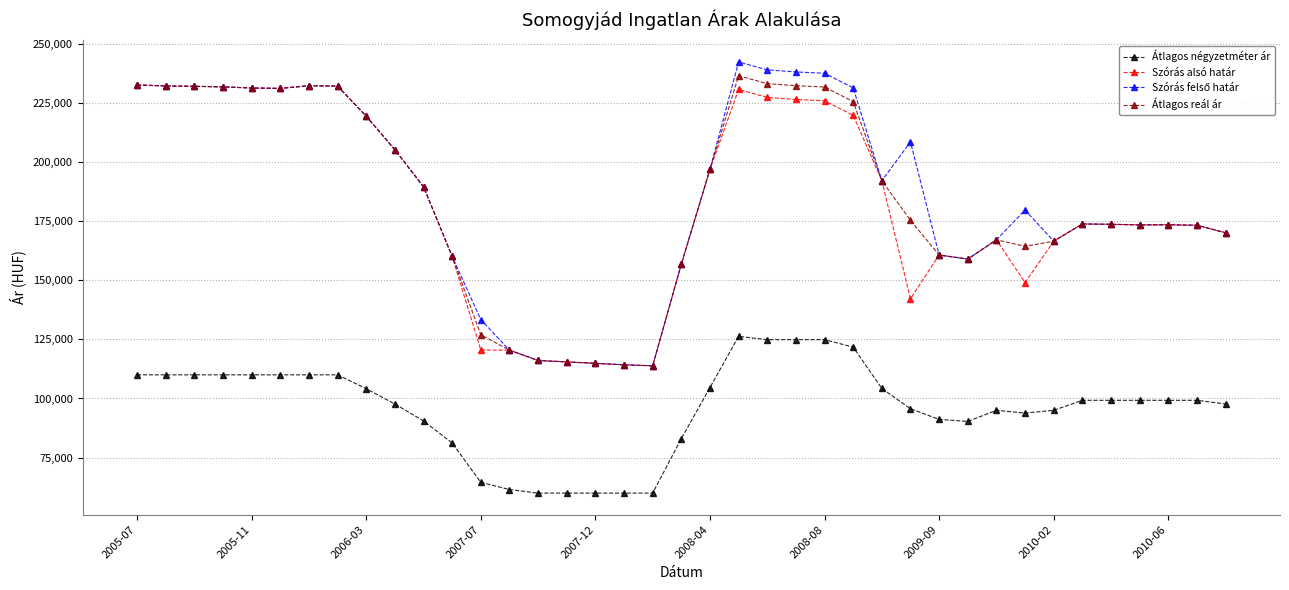

True or false: Átlagos négyzetméter ár has more than 0 points higher than both neighbors.

True